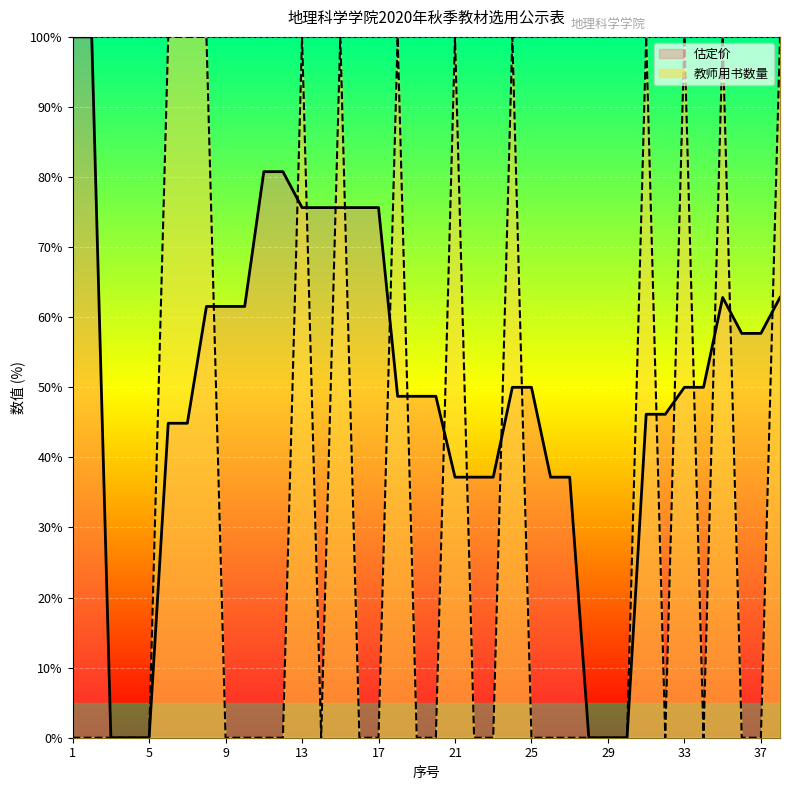

How many data points does each series have?

38